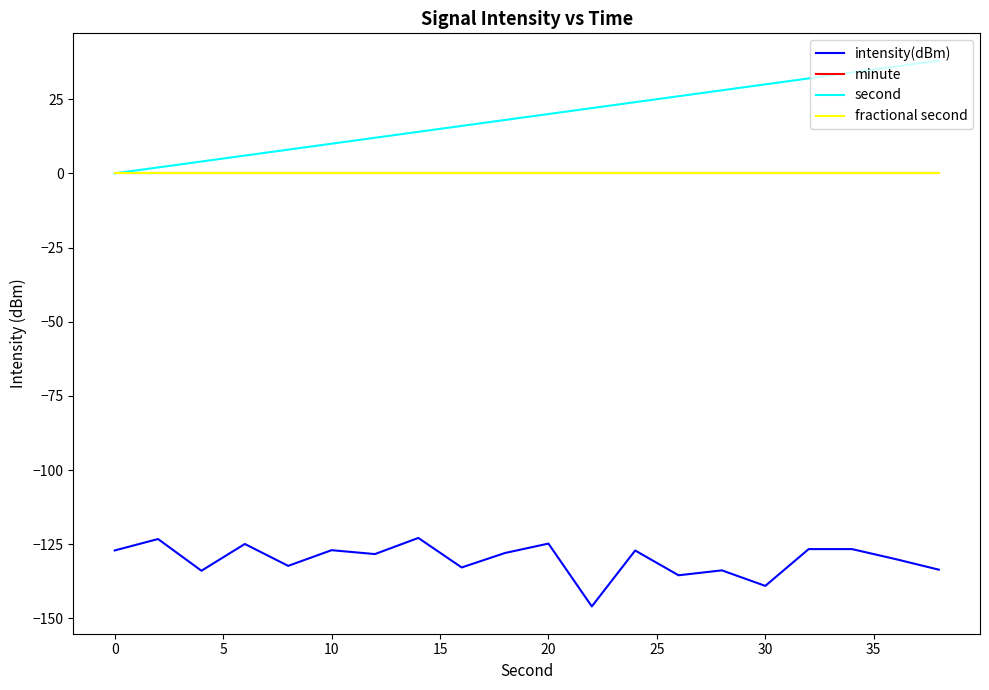

What is the maximum value for intensity(dBm)?

-122.9